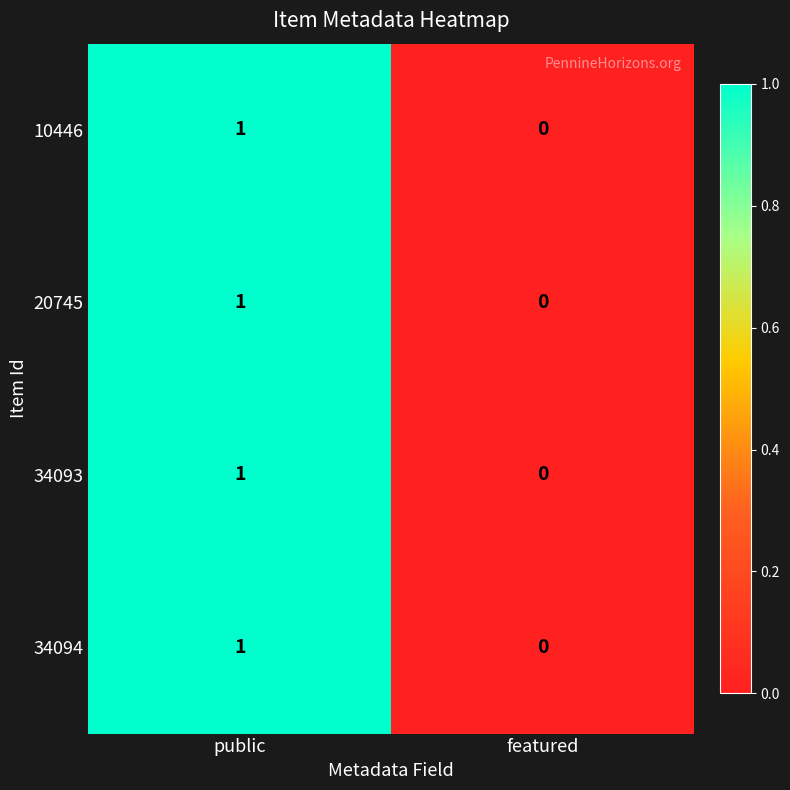

At which category is the sum across all series the highest?

public